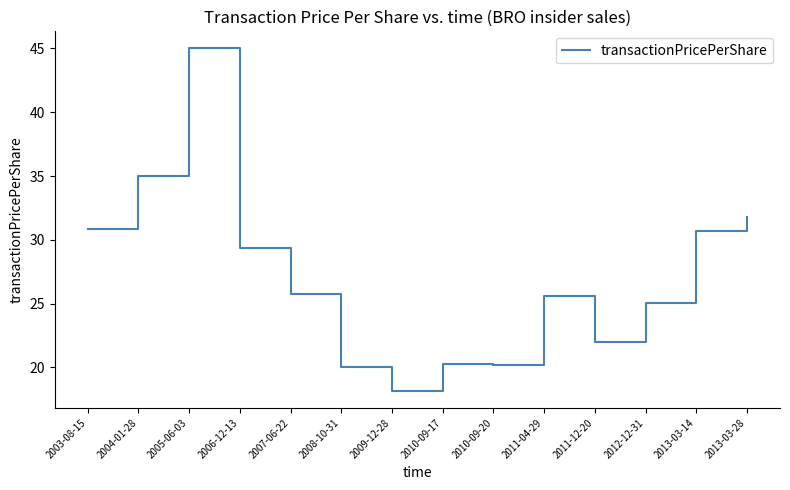

What position from the left is 2013-03-14?

13